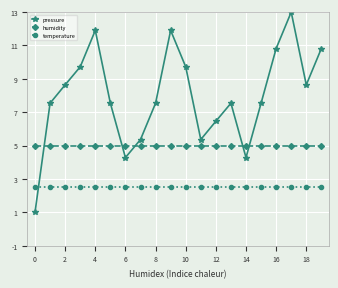

Rank the series by their maximum value, from lowest to highest.

temperature, humidity, pressure